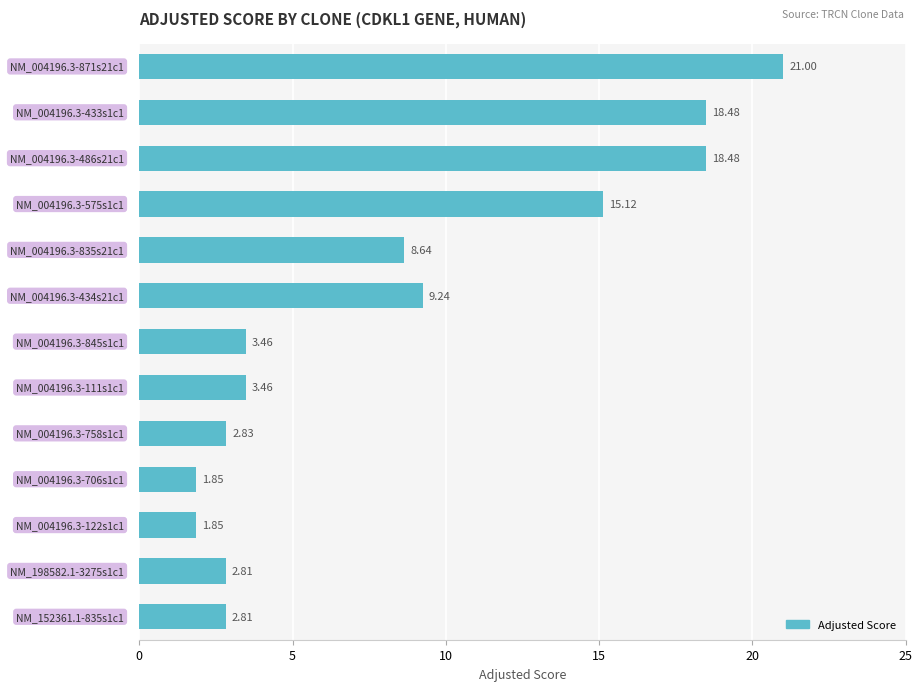

What is the difference between the maximum and minimum values?

19.2